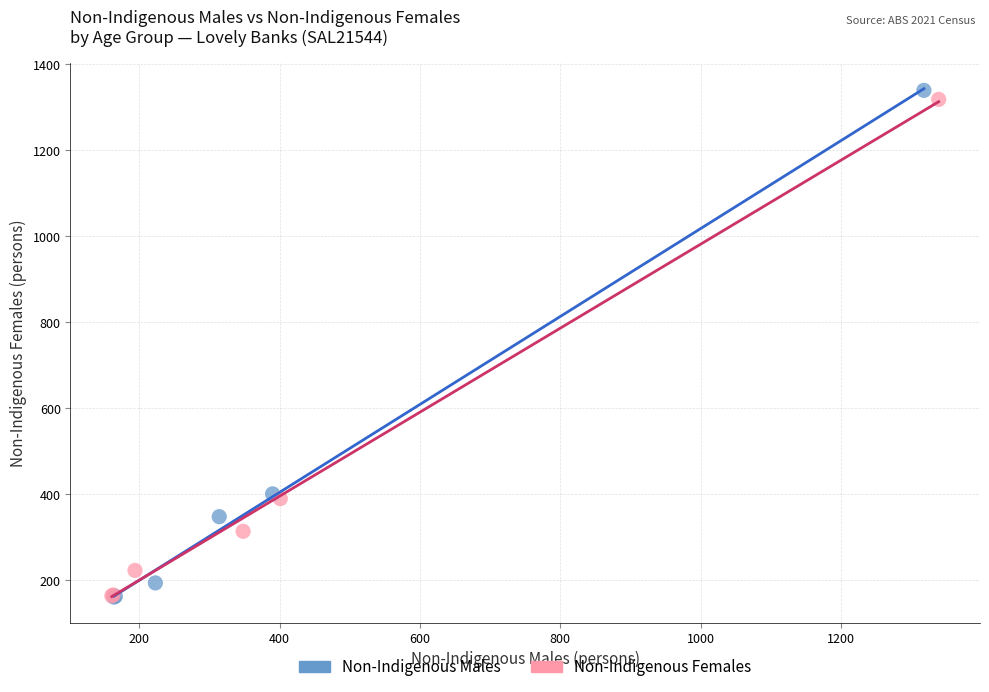

What are all the series names shown in the legend?

Non-Indigenous Males, Non-Indigenous Females